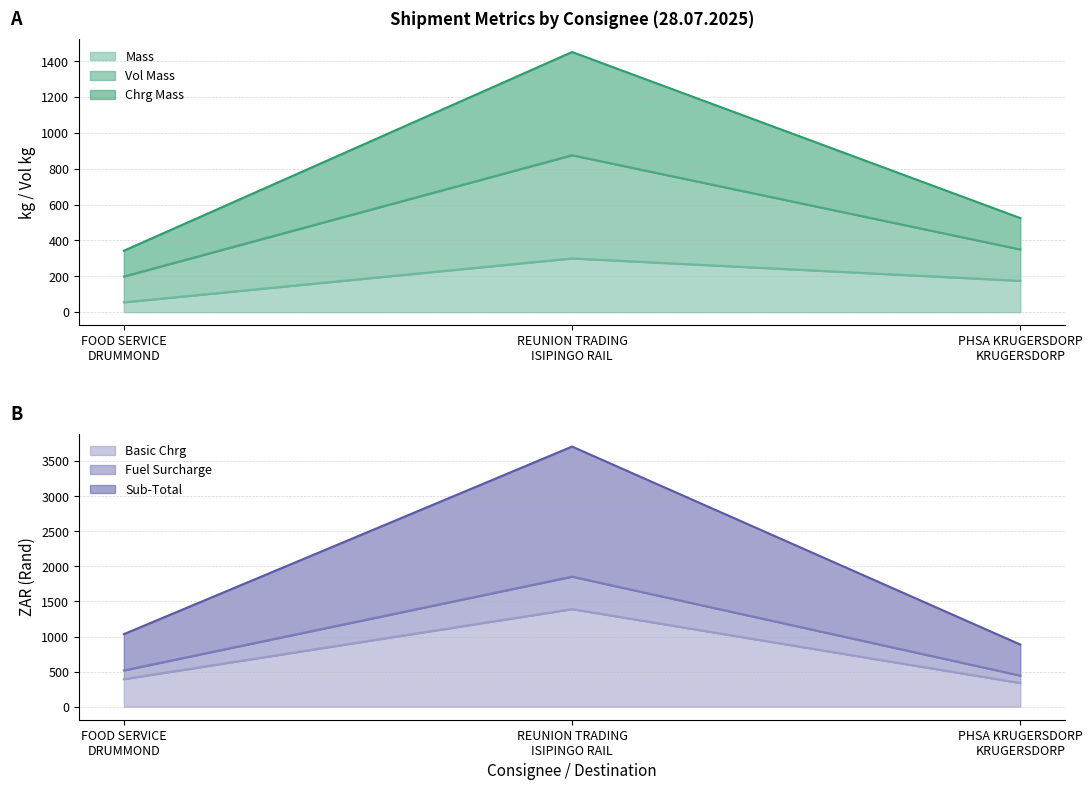

Reading left to right, transcribe the values for Basic Chrg.

392.9	1390.8	337.4